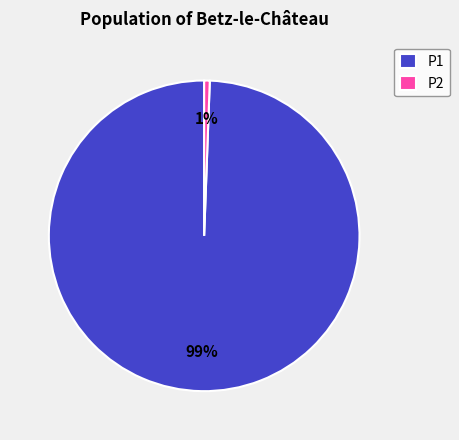

Does any single category account for the majority?

Yes